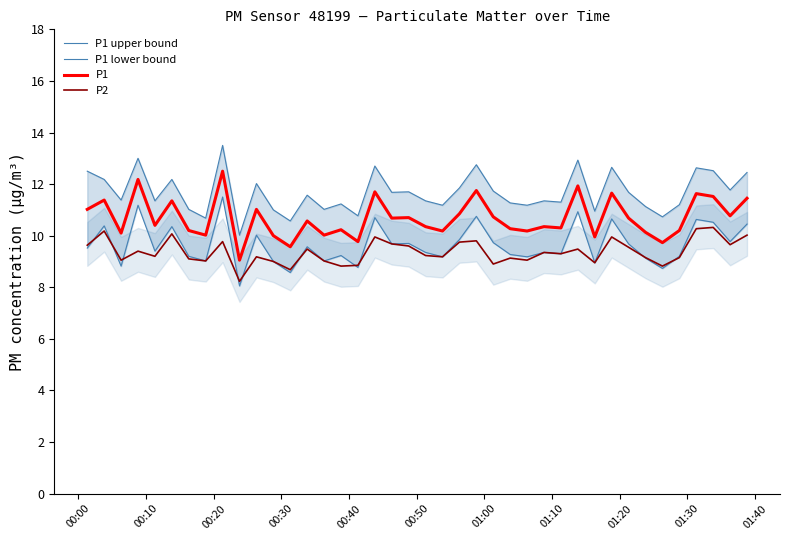

Which series has the largest range (max minus min)?

P1 upper bound